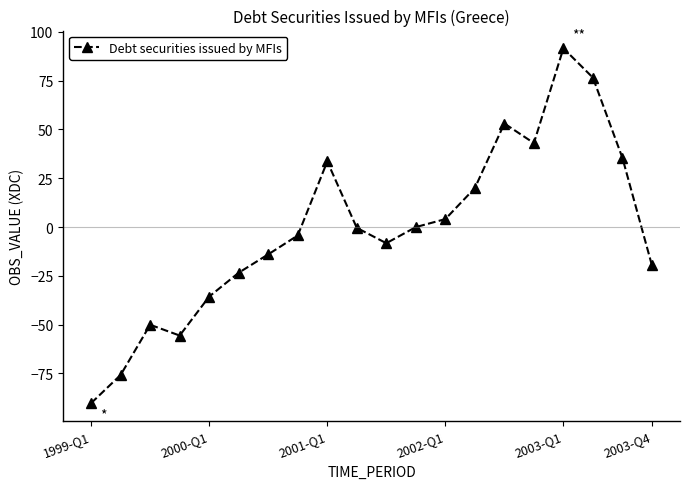

True or false: there are more than 1 points higher than both neighbors.

True